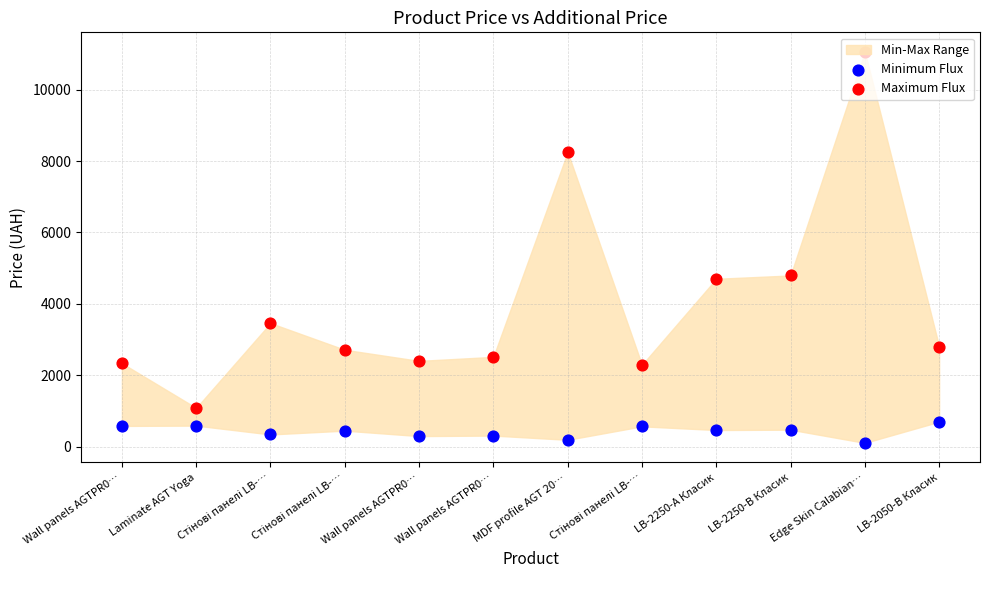

What is the total value across all series at LB-2250-В Класик?

5276.0